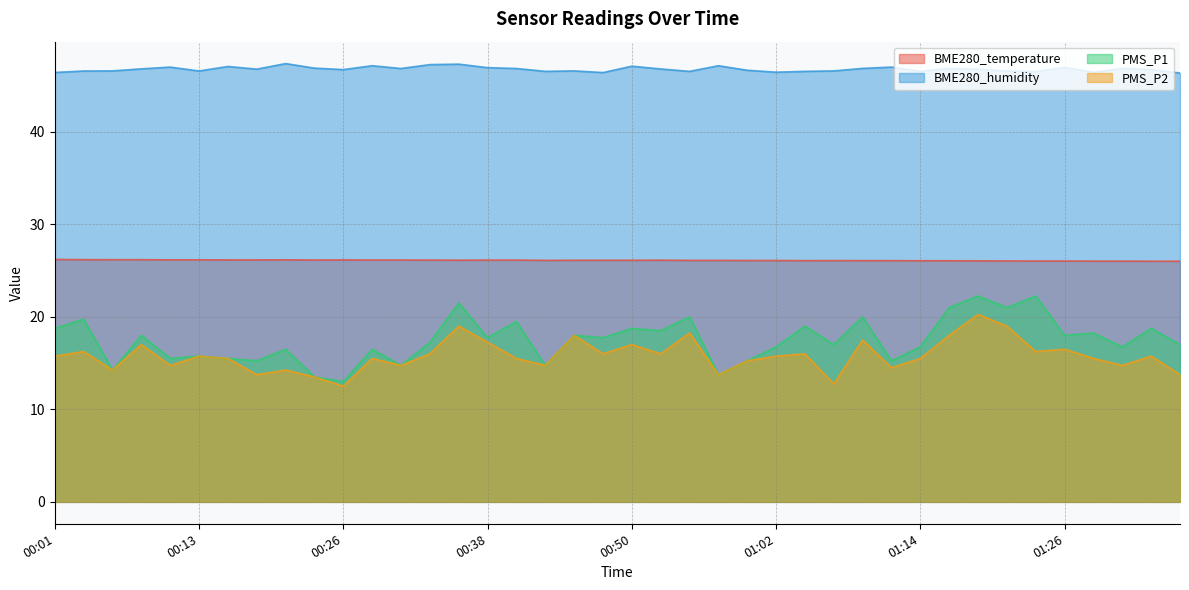

What is the spread (max minus min) of values at 01:22?

27.6